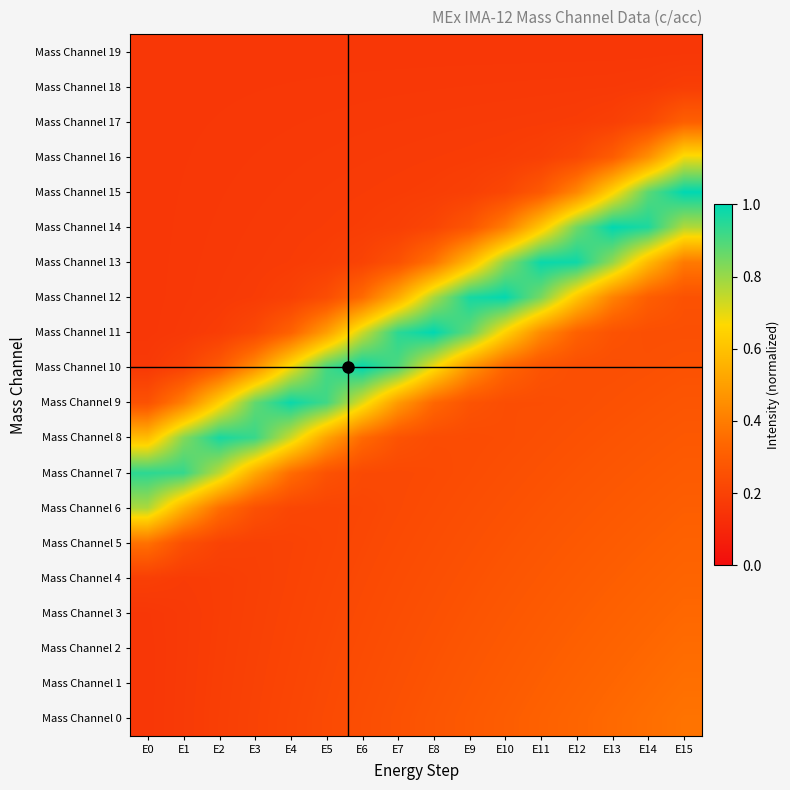

Which label corresponds to the largest value in the chart?

E15